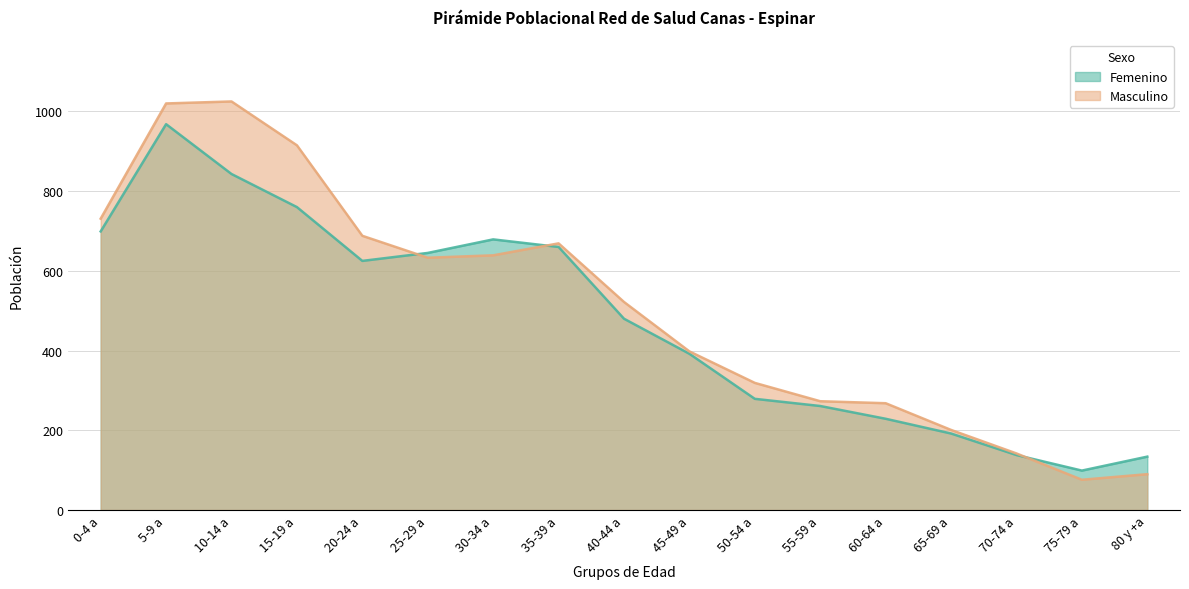

At which category does Femenino reach its first local peak?

5-9 a